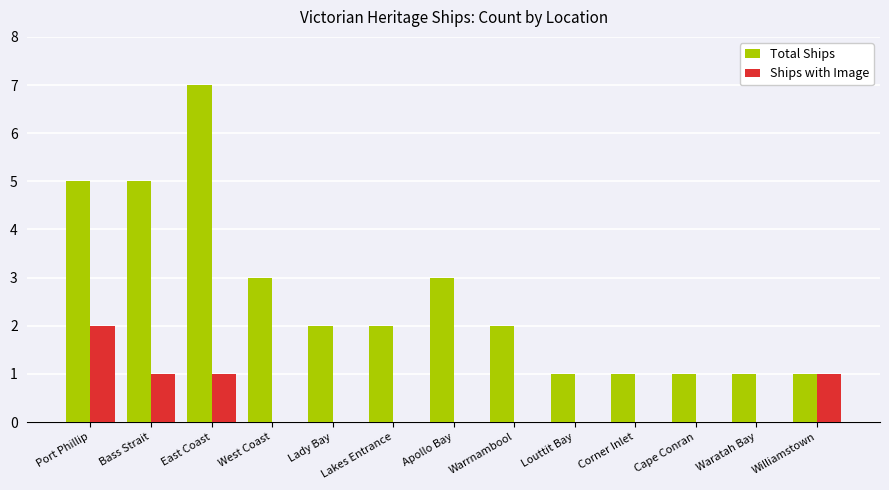

Is it true that Ships with Image equals -1 at Lakes Entrance?

False